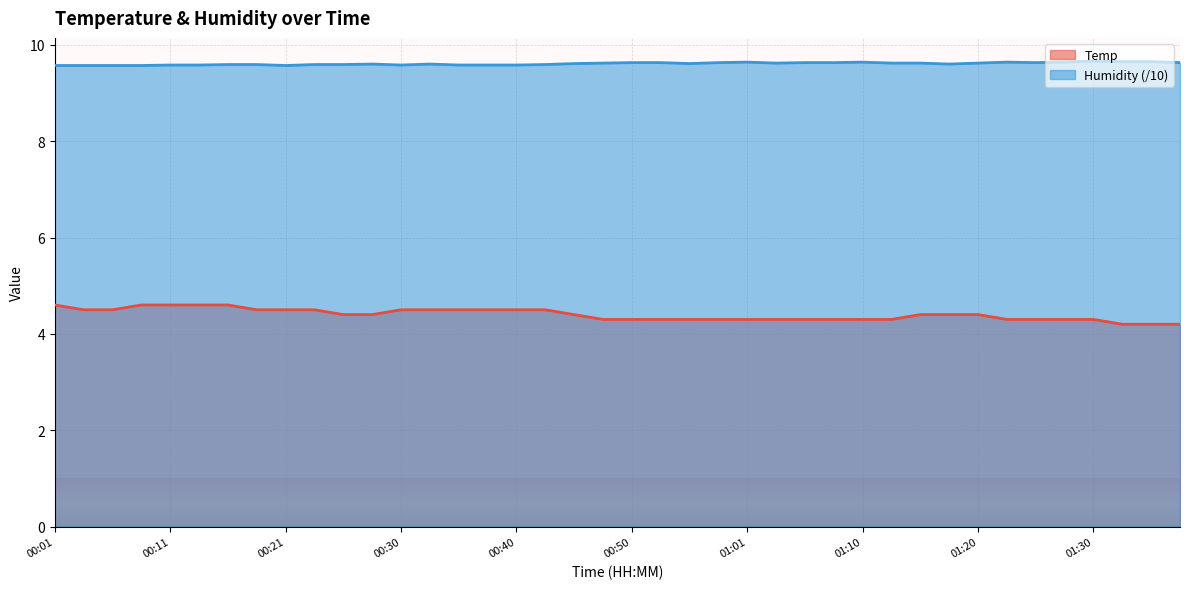

The value of Temp at 01:23 is 4.3. True or false?

True